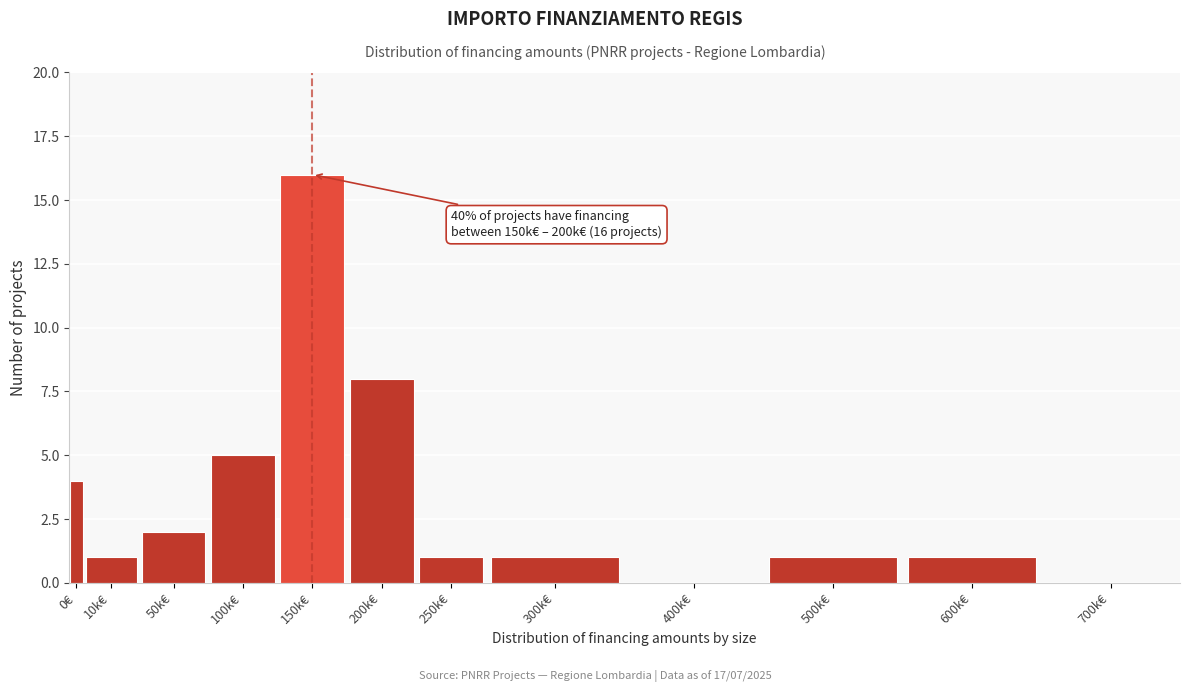

Reading left to right, extract all data points from this chart.

0€=4	10k€=1	50k€=2	100k€=5	150k€=16	200k€=8	250k€=1	300k€=1	400k€=0	500k€=1	600k€=1	700k€=0